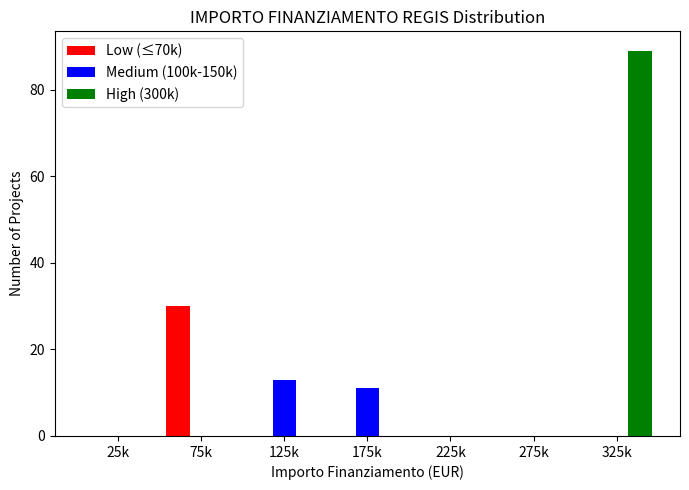

Reading left to right, what are all the values shown in this chart?

Low (≤70k): 25k=0	75k=30	125k=0	175k=0	225k=0	275k=0	325k=0
Medium (100k-150k): 25k=0	75k=0	125k=13	175k=11	225k=0	275k=0	325k=0
High (300k): 25k=0	75k=0	125k=0	175k=0	225k=0	275k=0	325k=89